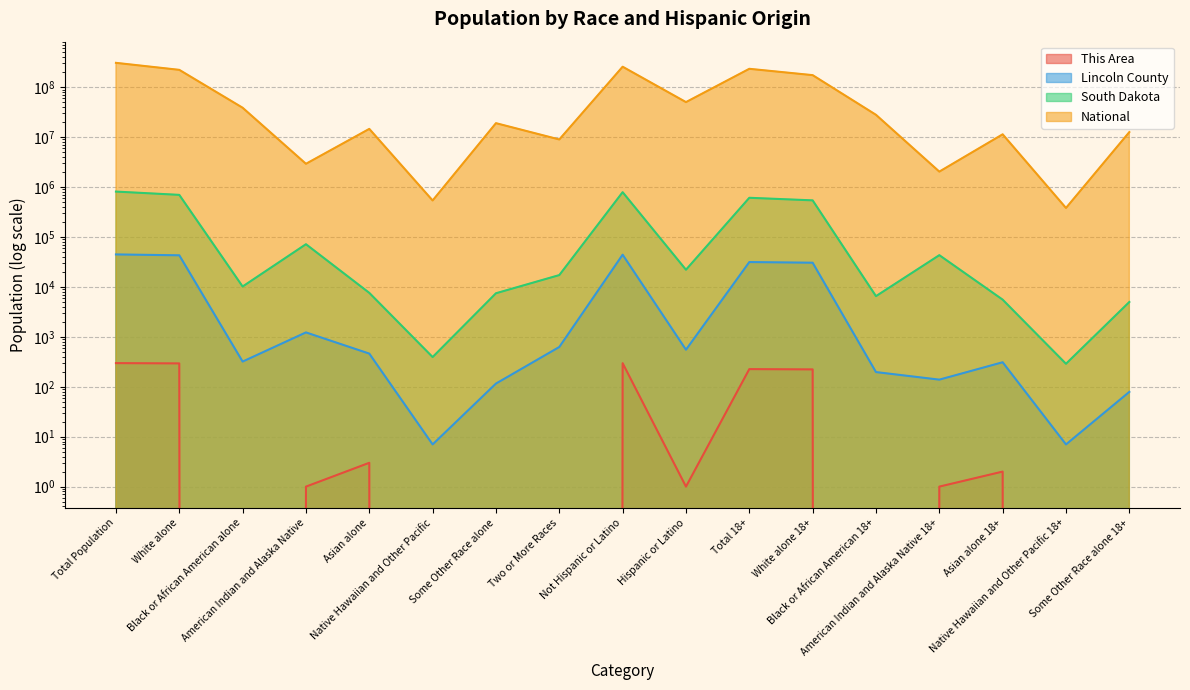

What is the difference between the South Dakota values at Two or More Races and Native Hawaiian and Other Pacific?

16889